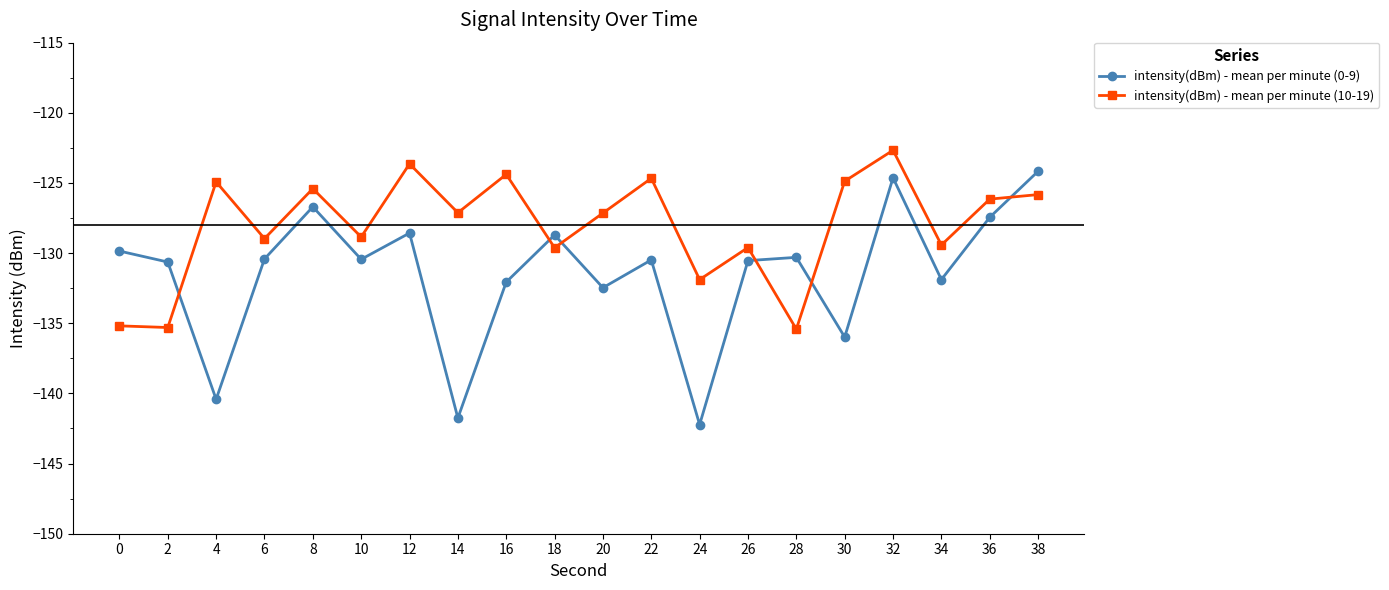

How many times do intensity(dBm) - mean per minute (0-9) and intensity(dBm) - mean per minute (10-19) cross each other?

6